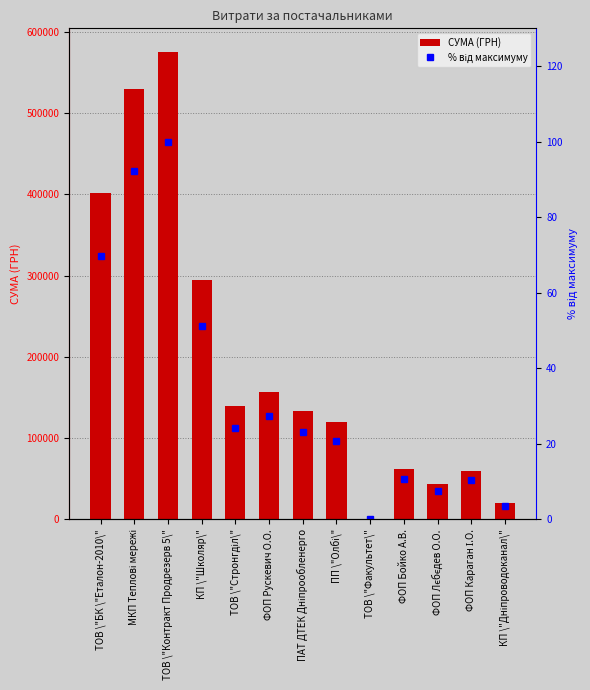

Is it true that % від максимуму equals 178.5 at ТОВ \"Контракт Продрезерв 5\"?

False